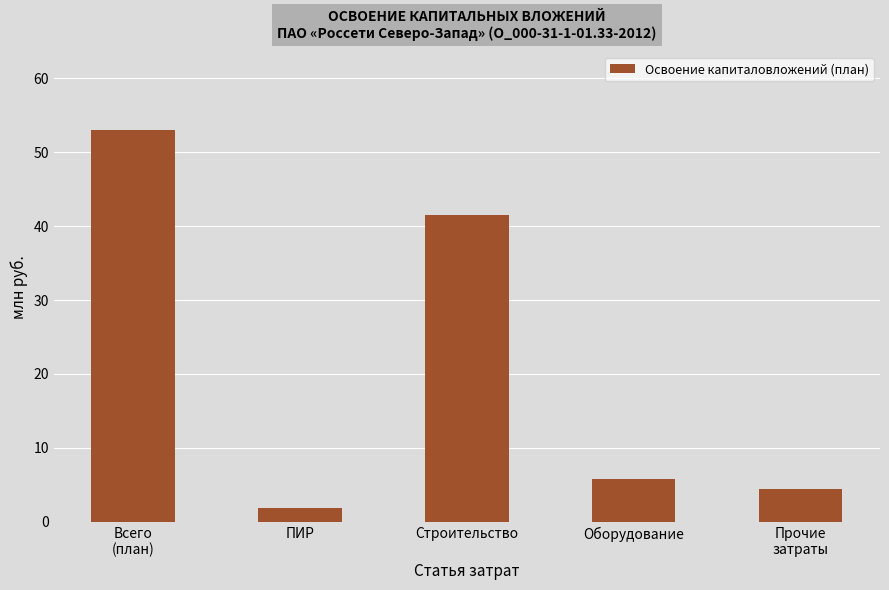

At which category does the chart reach its peak across all series?

Всего
(план)